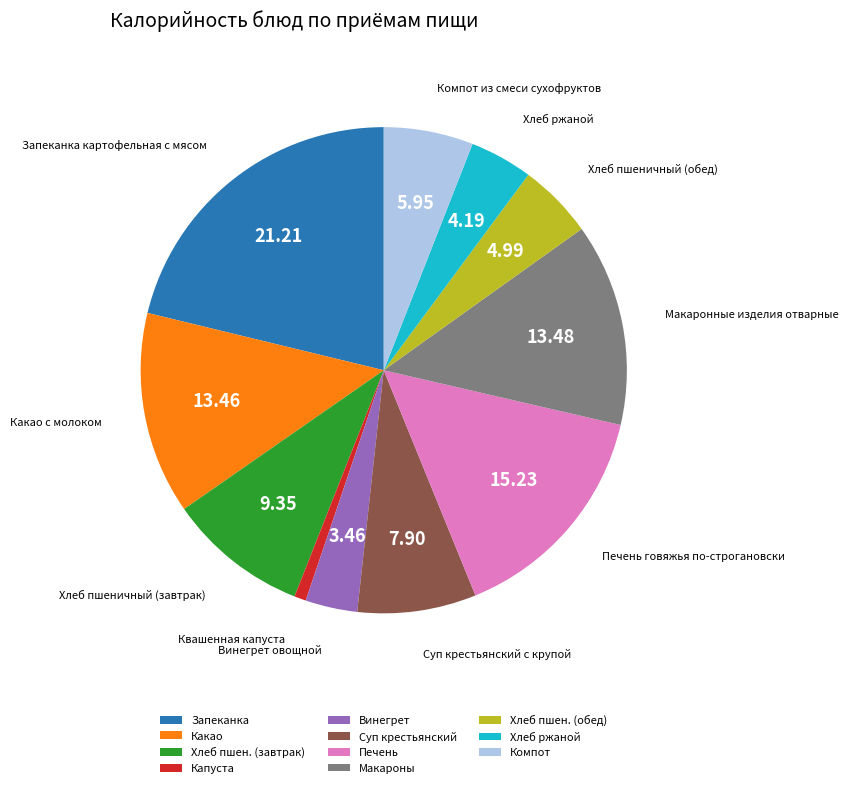

Count the number of slices in the pie.

11